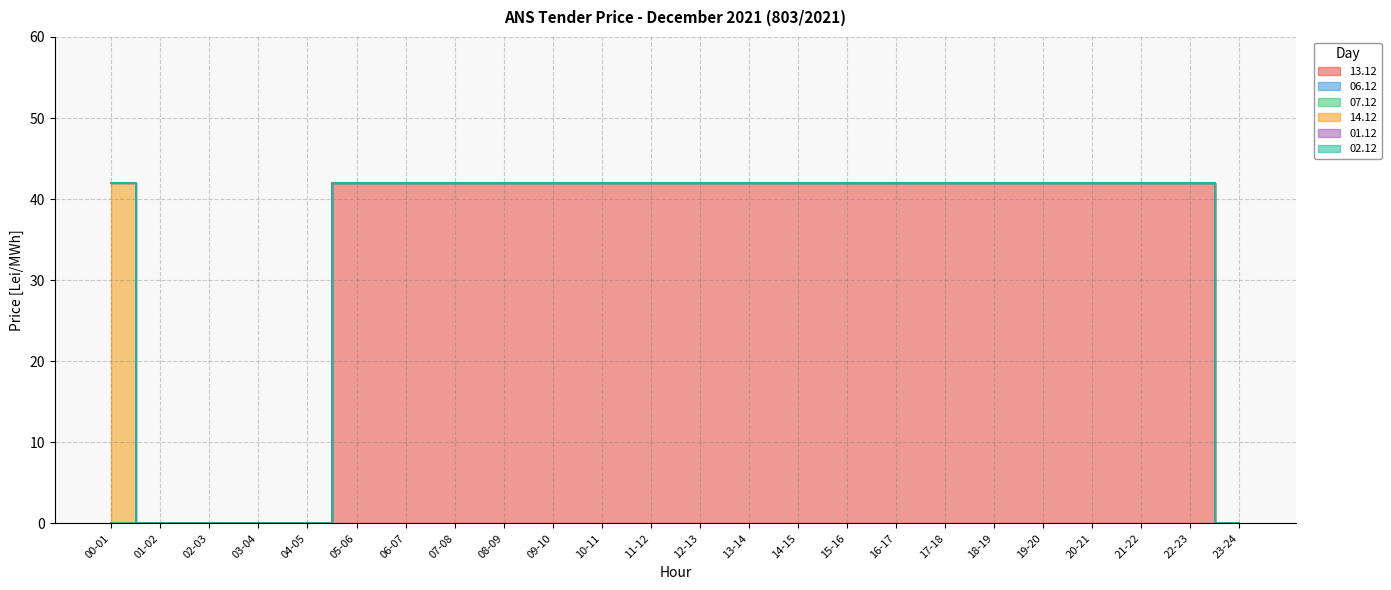

What is the label of the 4th point from the left?

03-04